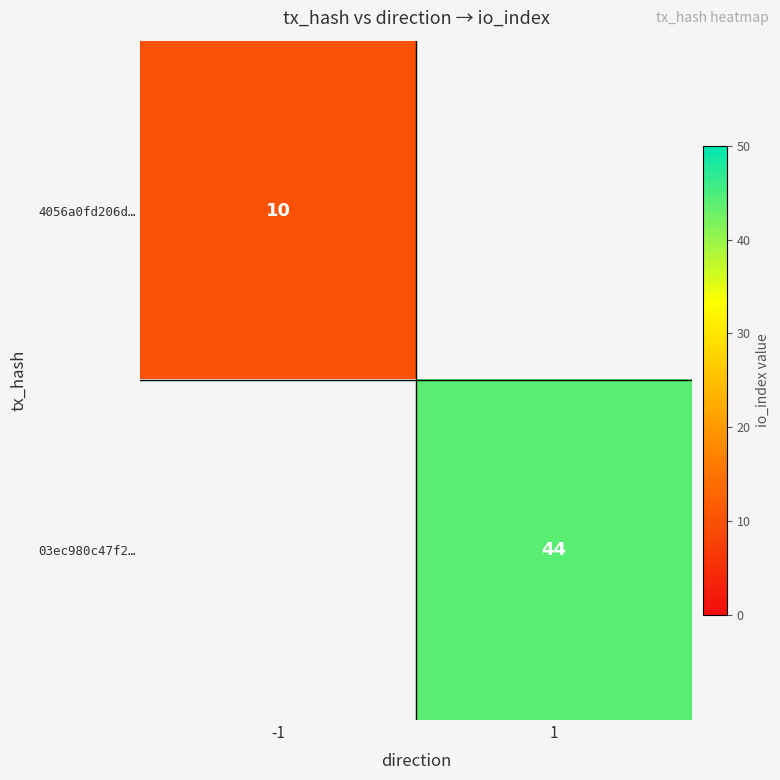

Which label corresponds to the largest value in the chart?

1